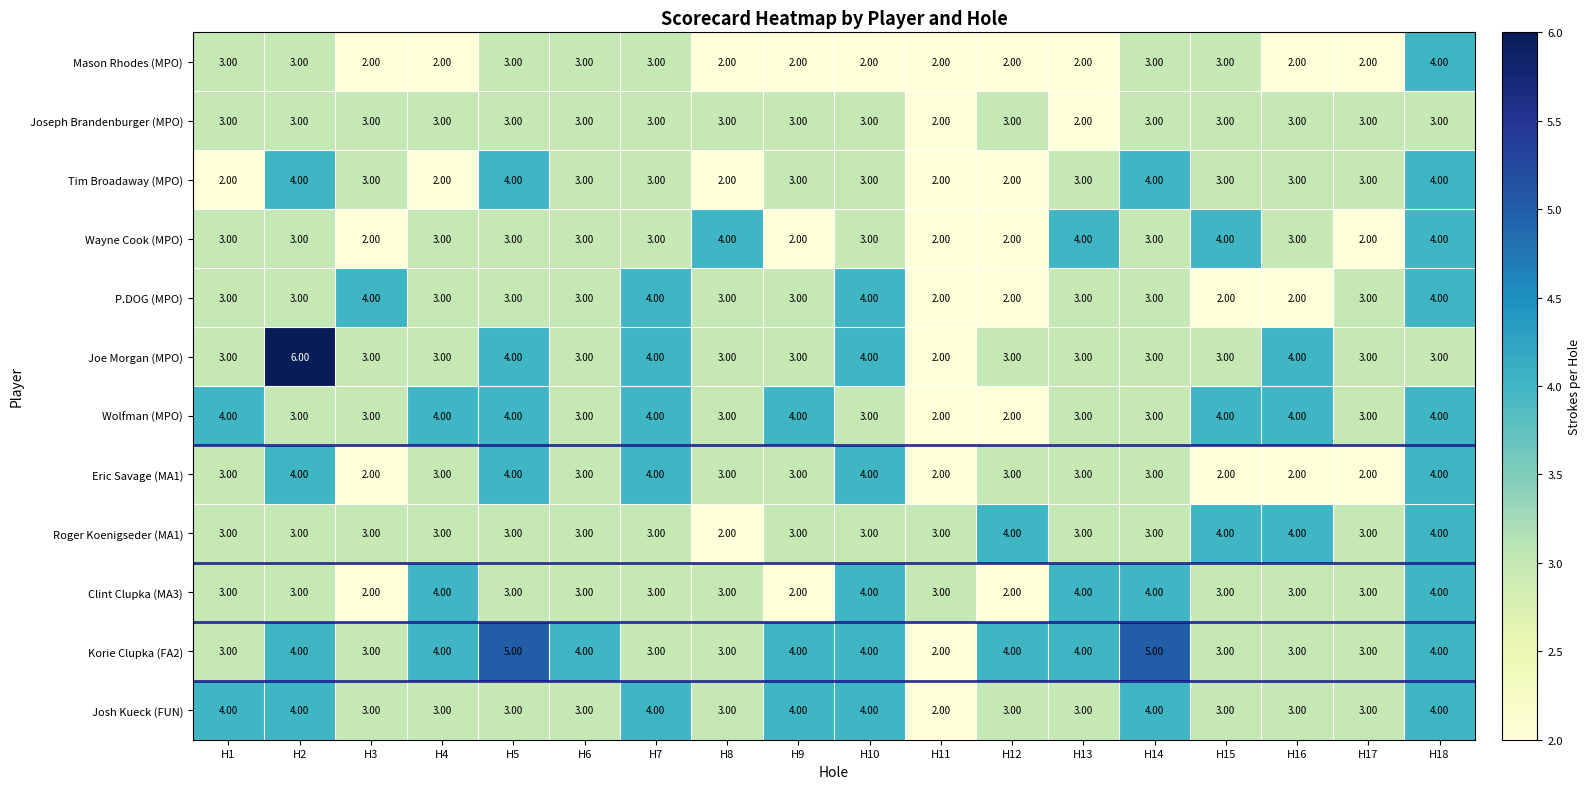

Which series has the largest total across all categories?

Korie Clupka (FA2)